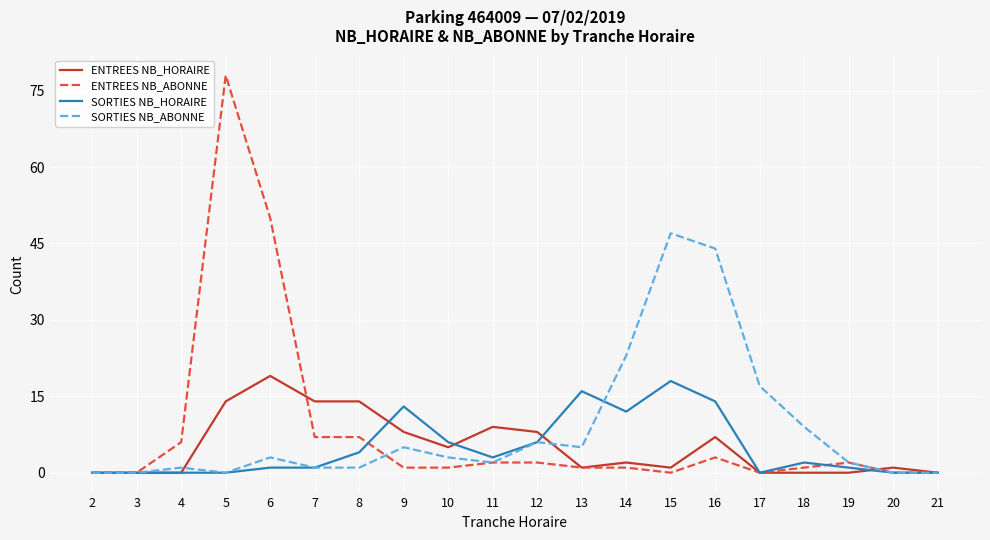

True or false: SORTIES NB_ABONNE has a value of 44 at 16.

True